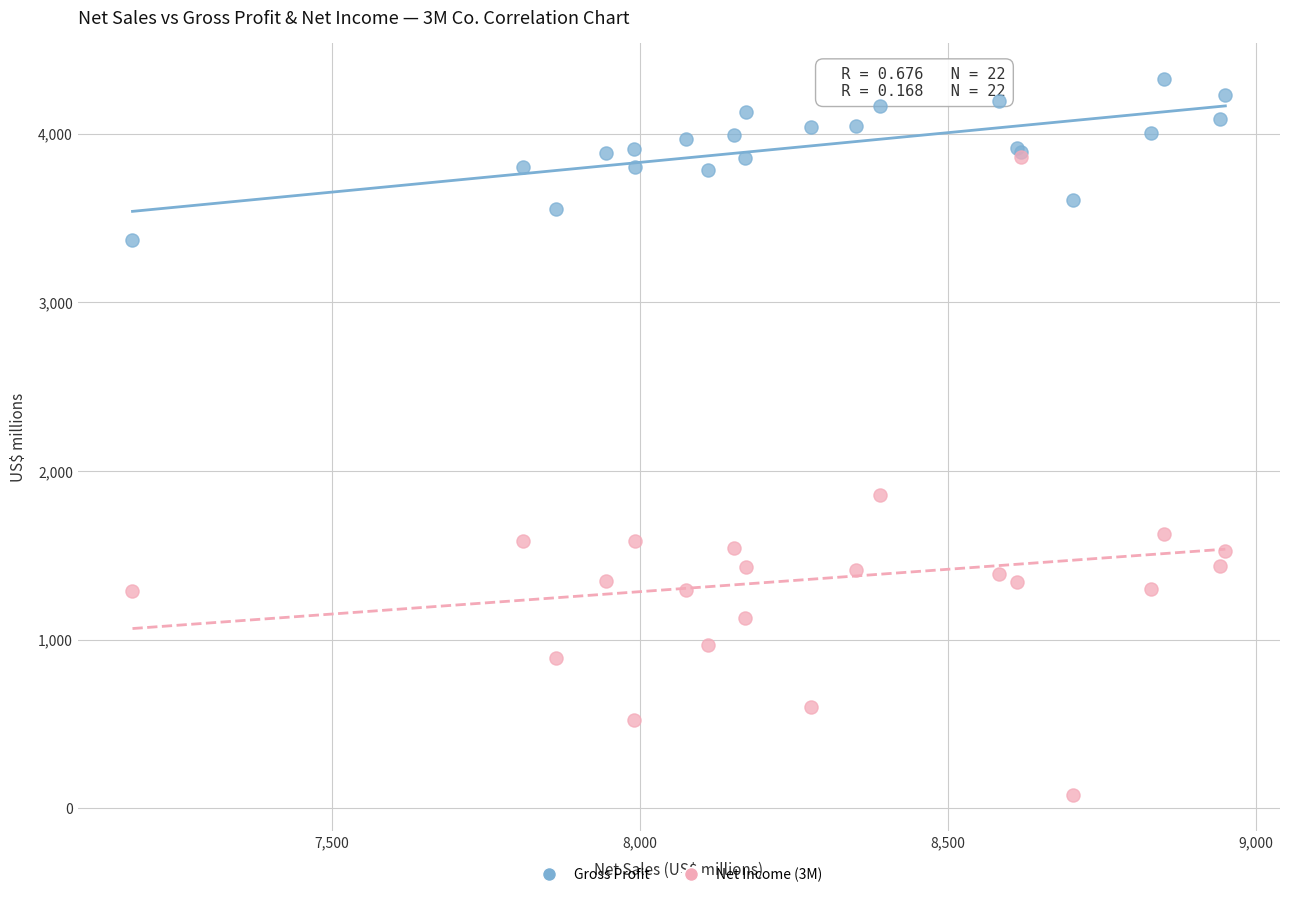

Which series has the largest Y range (max minus min)?

Net Income (3M)